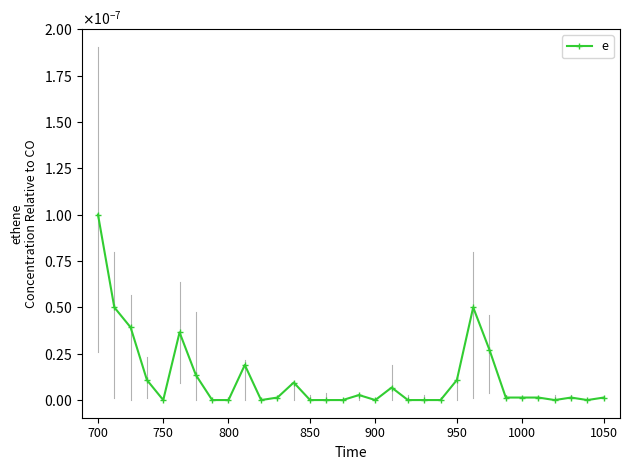

True or false: there are more than 2 points higher than both neighbors.

True